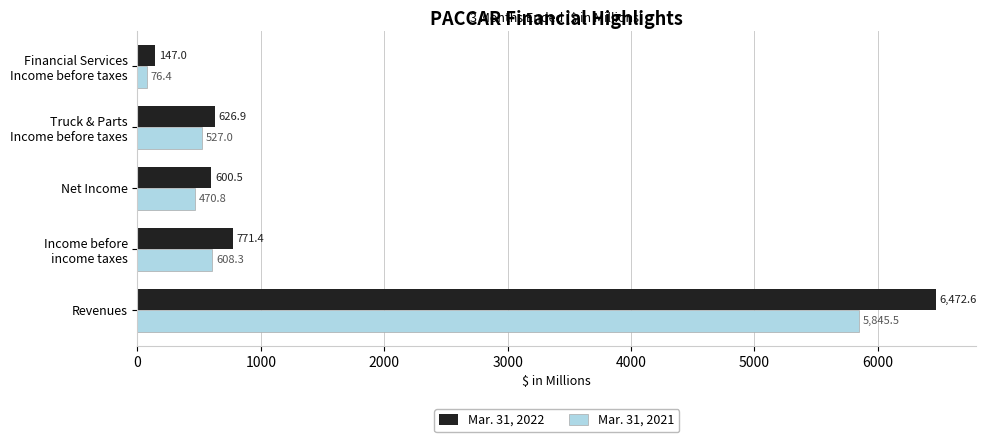

List the series in order of their overall mean, highest first.

Mar. 31, 2022, Mar. 31, 2021